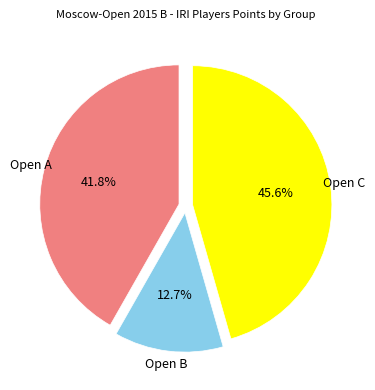

Is there any slice that represents more than half of the pie?

No